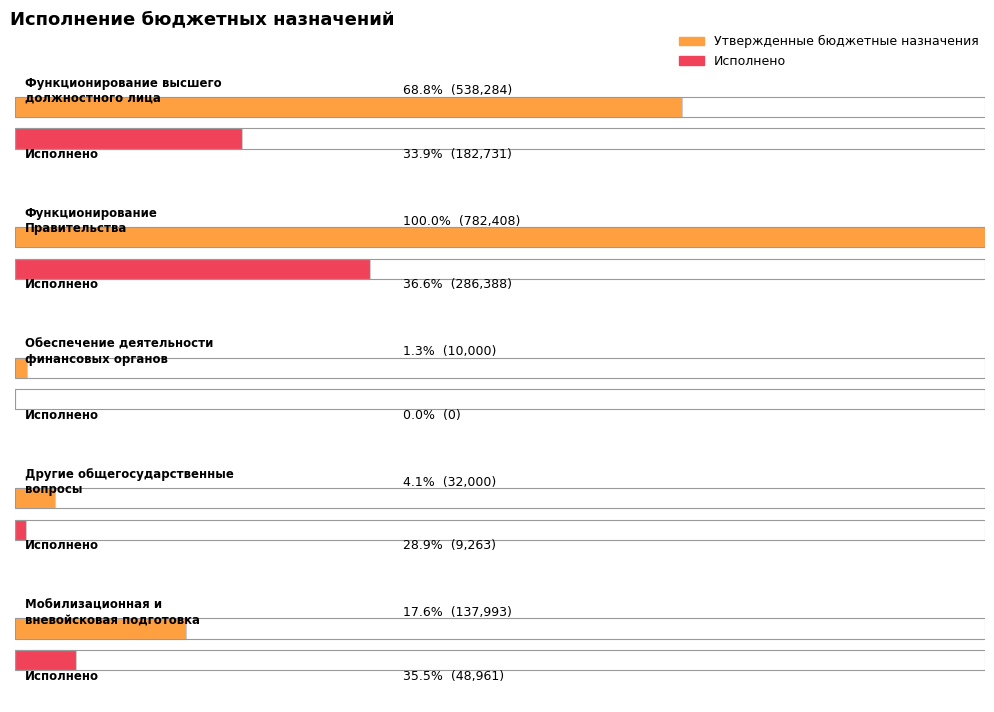

What is the sum of the Утвержденные бюджетные назначения values at Другие общегосударственные
вопросы and Мобилизационная и
вневойсковая подготовка?

169993.0